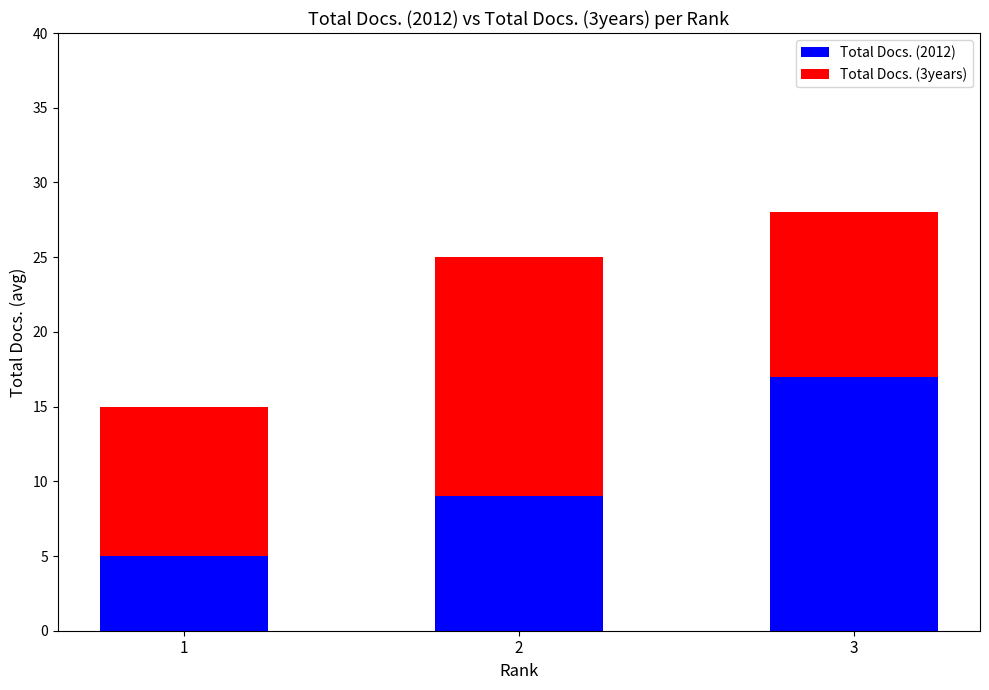

Are the bars grouped side by side (vs. stacked)?

No